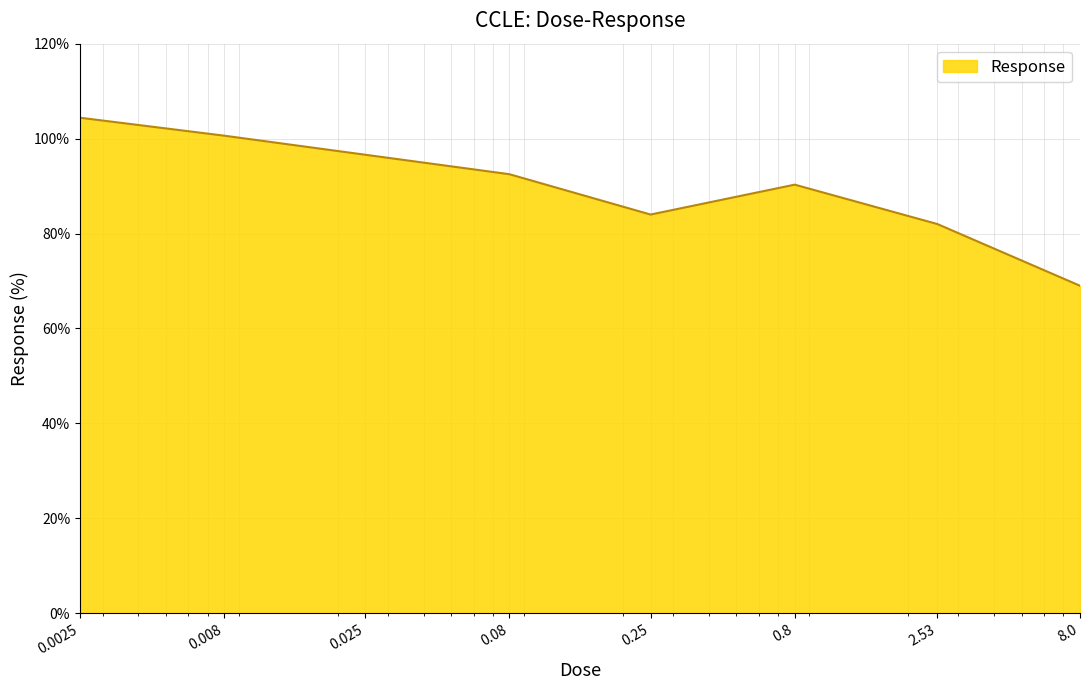

How many interior local valleys (lower than both neighbors) does the data have?

1